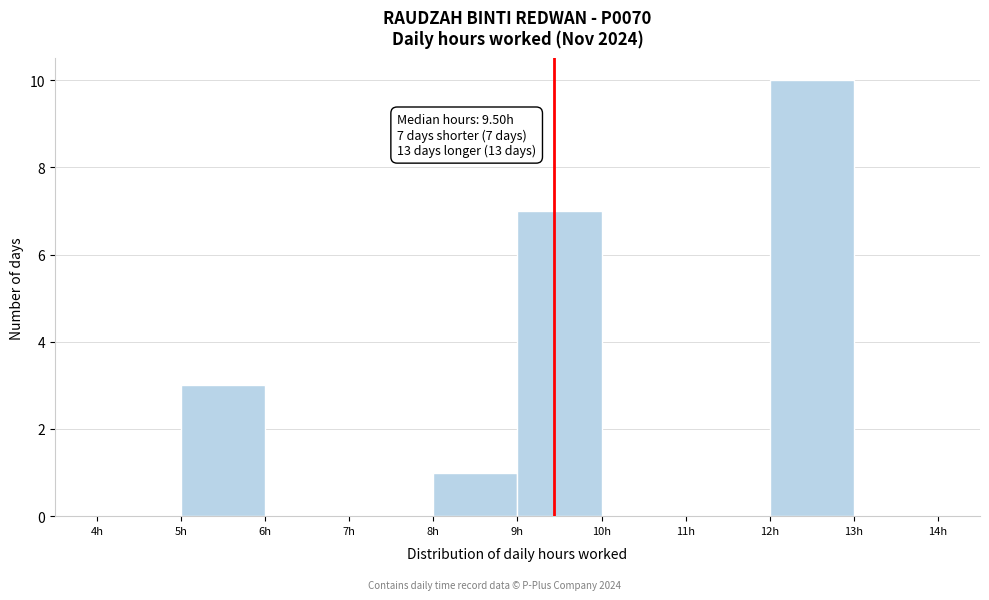

Over which range of the x-axis is the bar tallest?

12 to 13